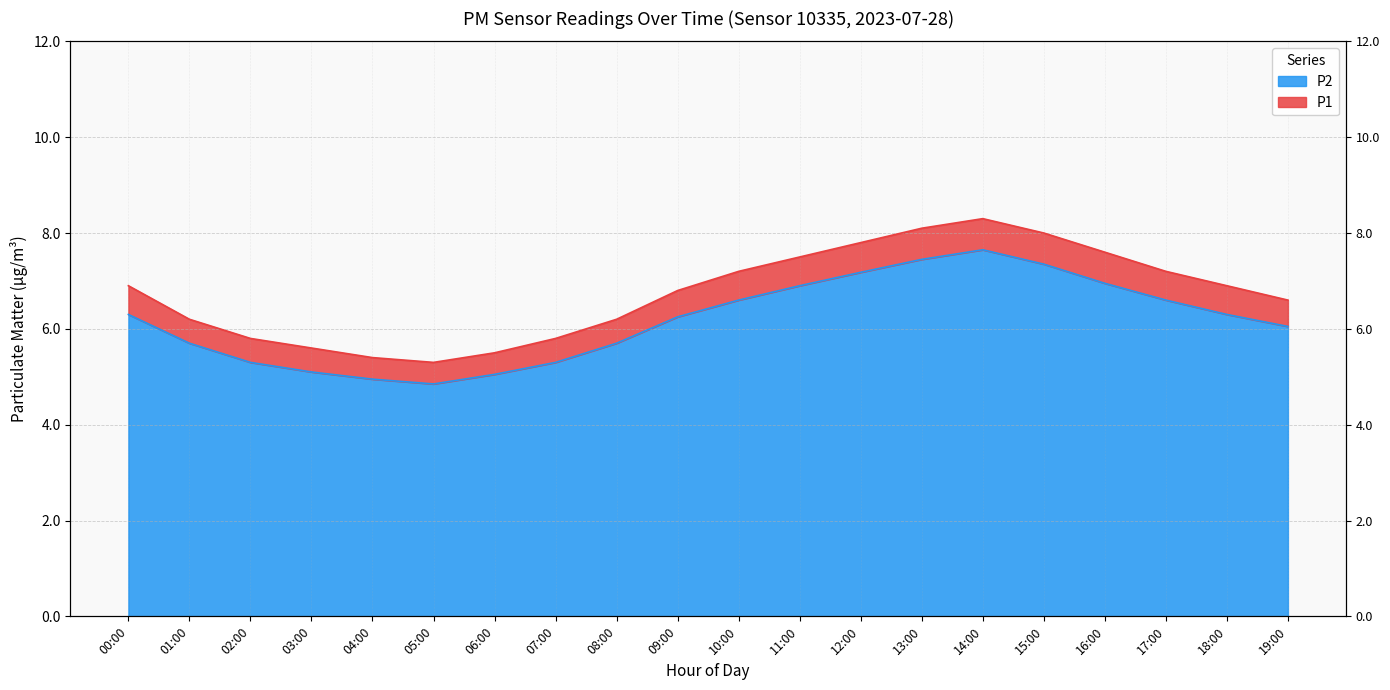

At how many categories does at least one series exceed 6?

14